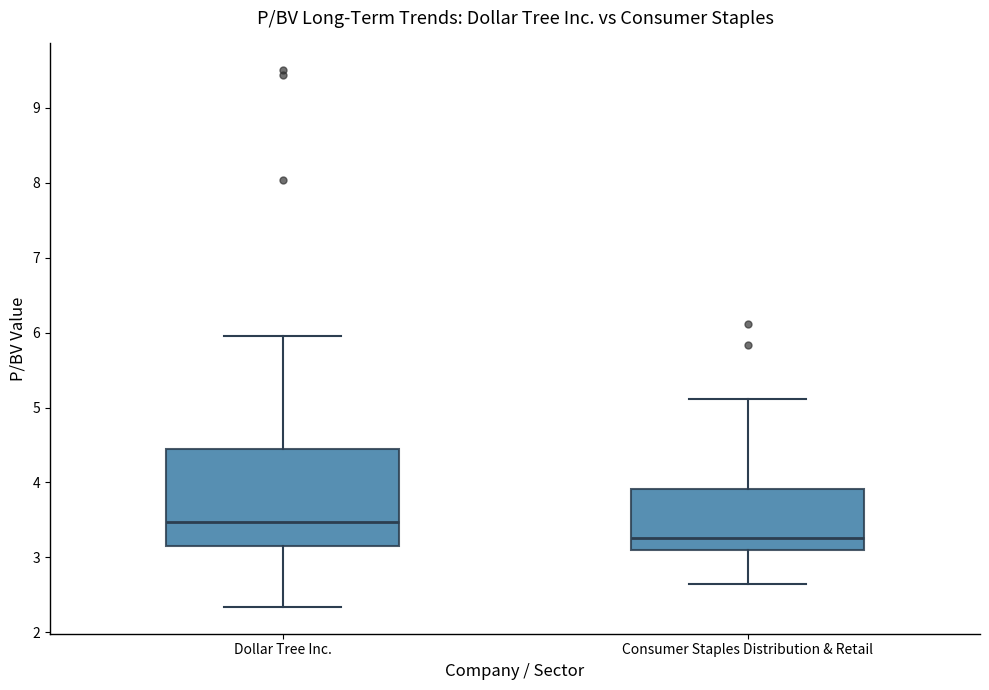

Reading left to right, transcribe this box plot: for each box, give where its median line is, the range the box spans, and where its two whiskers end, as read against the y-axis. The values are not printed on the chart, so give them approximately, as read against the axis.

Dollar Tree Inc.: median 3.5, box 3.2 to 4.4, whiskers 2.3 to 6.0
Consumer Staples Distribution & Retail: median 3.3, box 3.1 to 3.9, whiskers 2.6 to 5.1